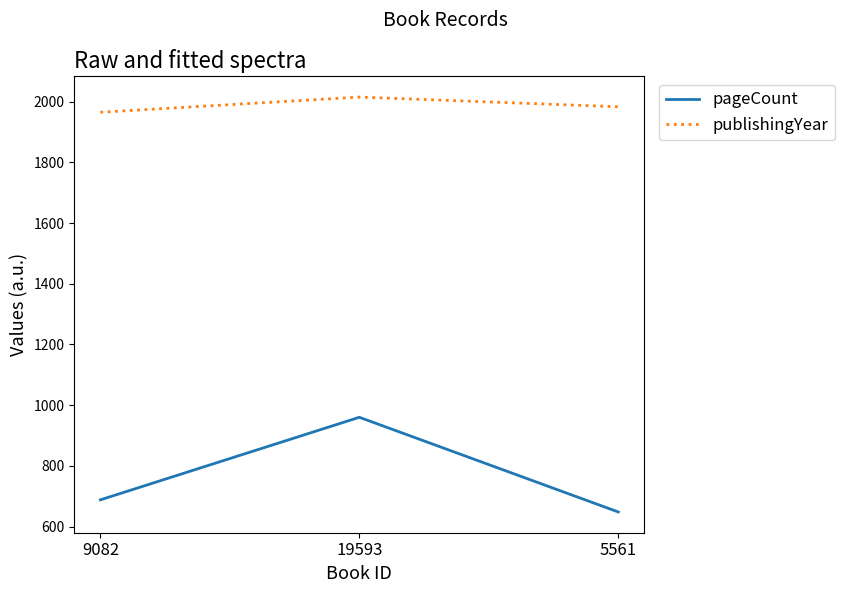

Between 9082 and 19593, which series saw the biggest shift?

pageCount